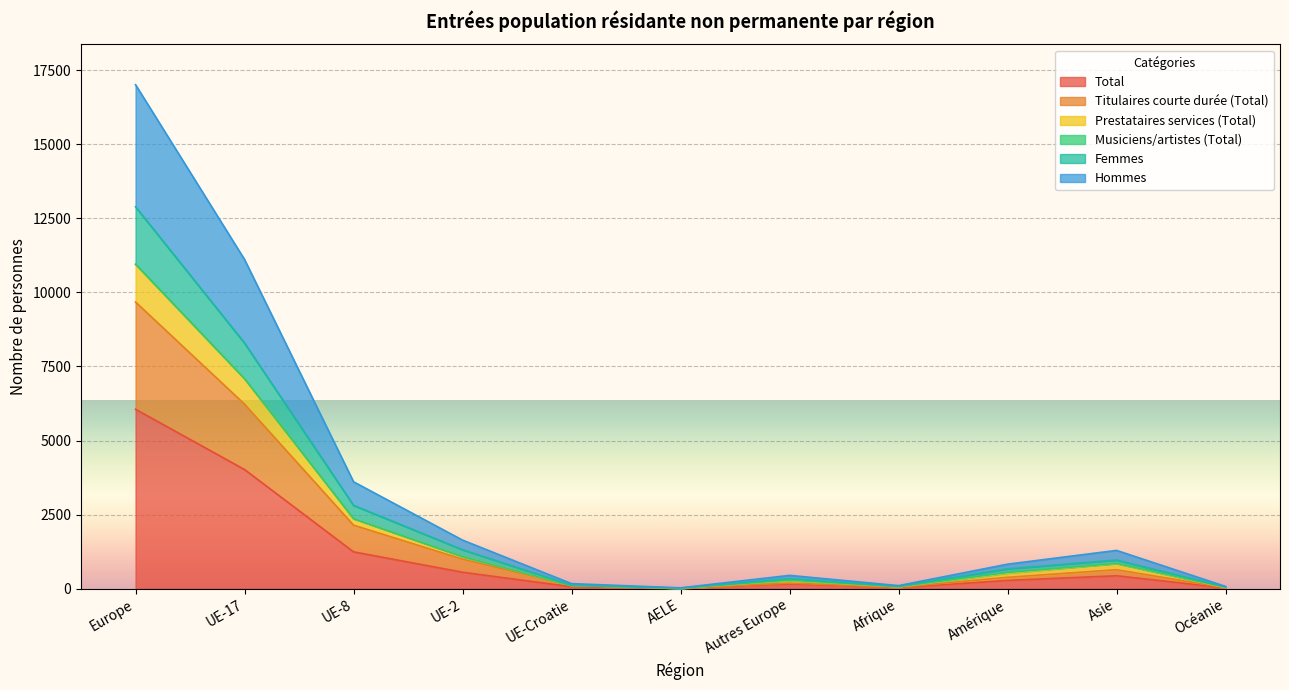

Which category has the highest value in the Total series?

Europe